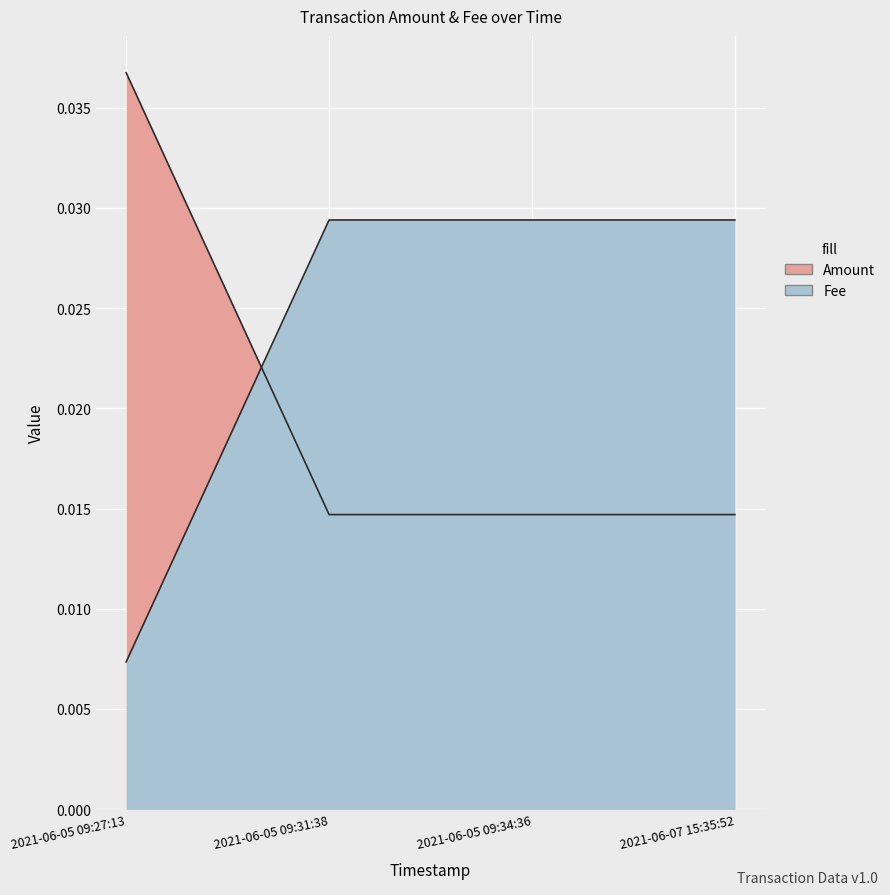

How many distinct data groups are displayed?

2